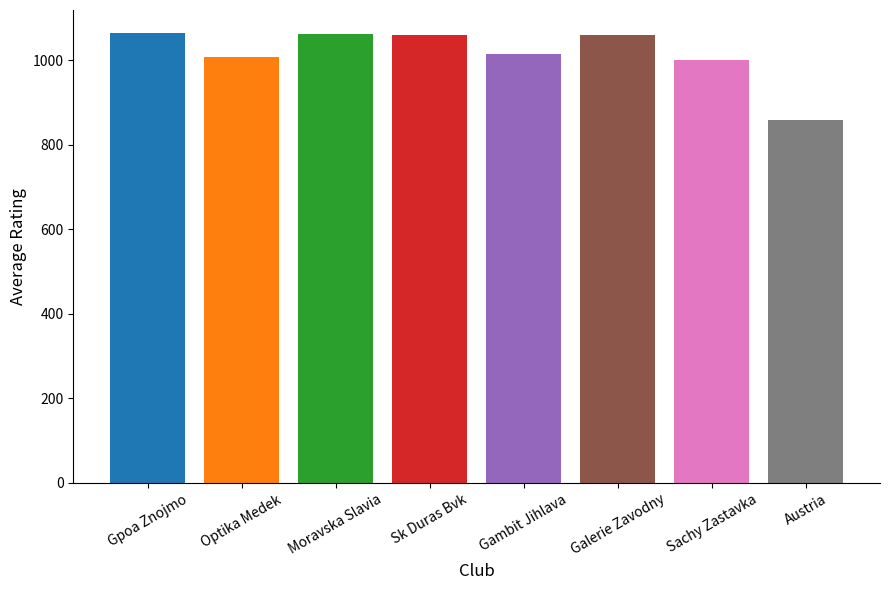

The chart shows a value of 1059.0 at Galerie Zavodny. True or false?

True